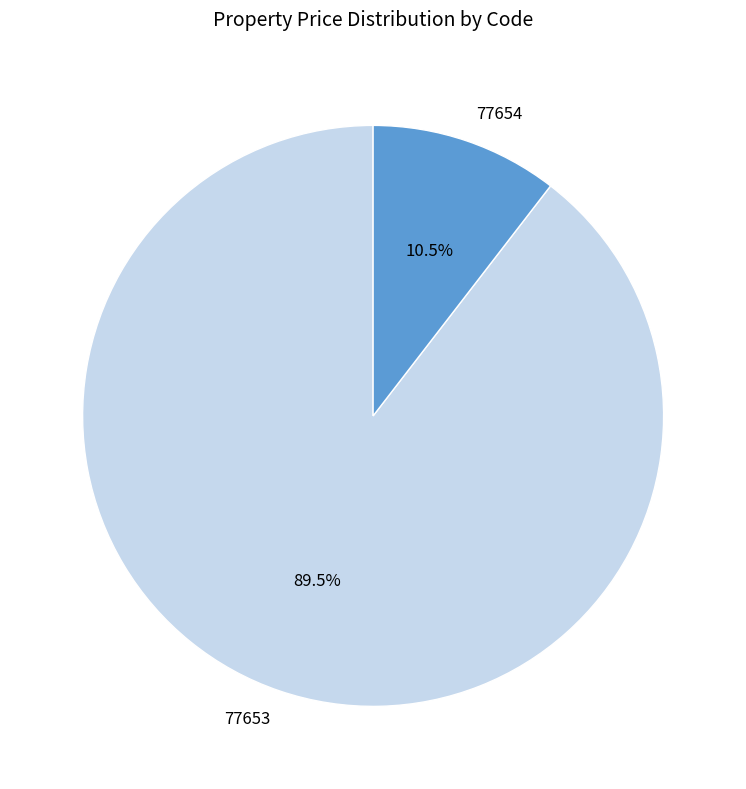

How many slices are in this pie chart?

2